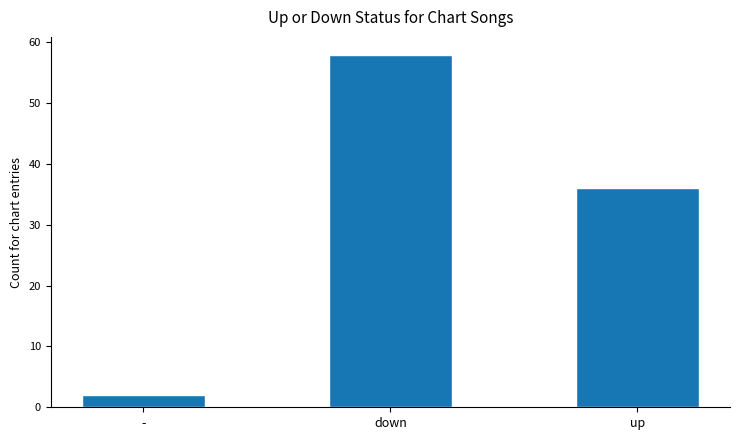

List the labels in order of value, largest first.

down, up, -